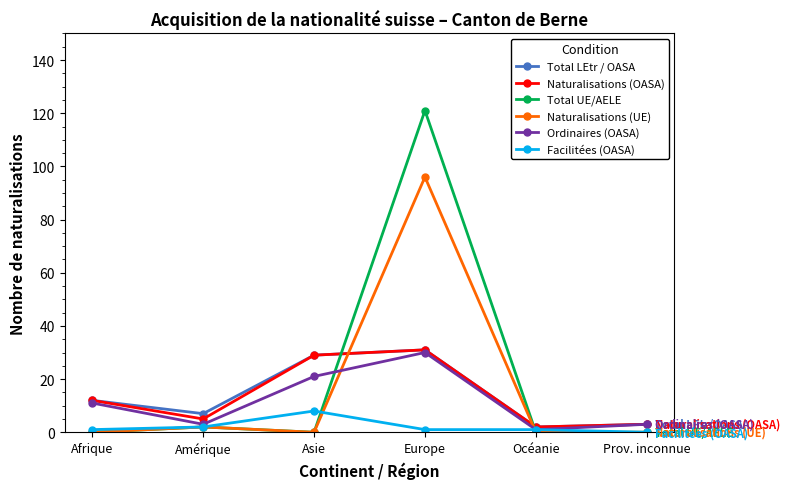

The Total UE/AELE series shows -58 at Océanie. True or false?

False